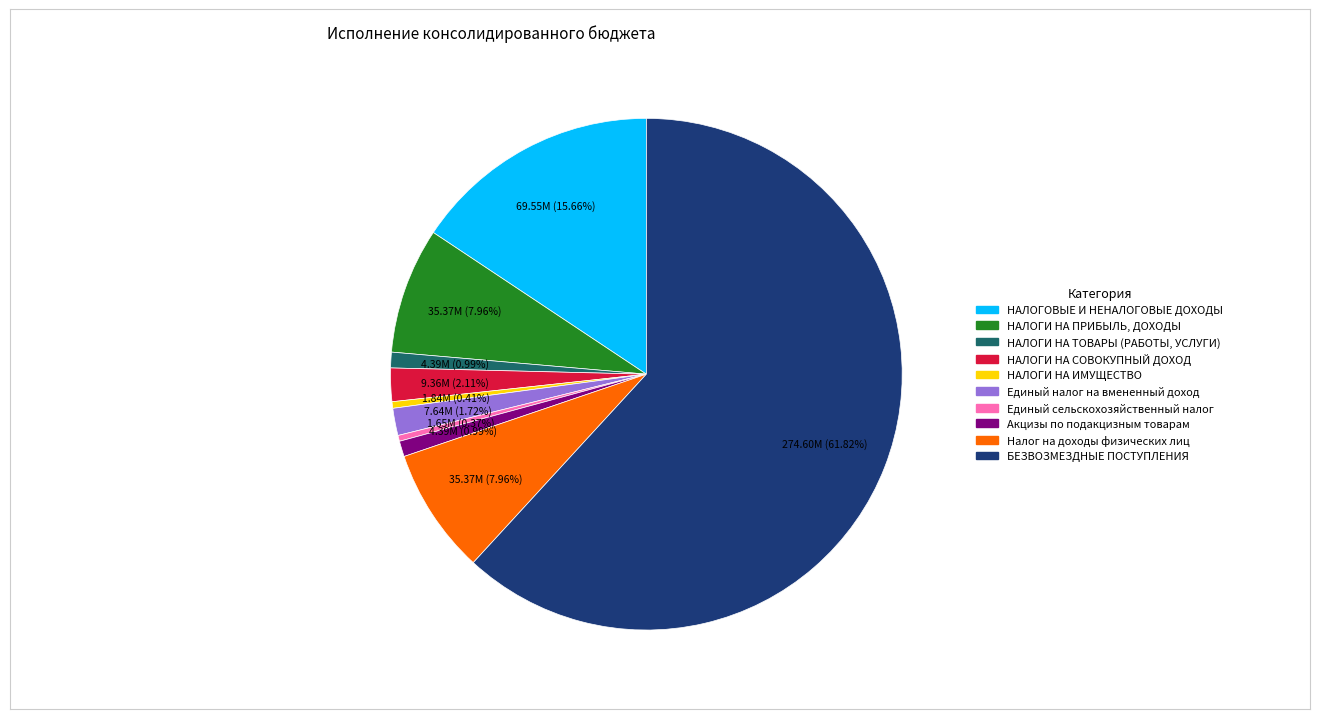

What percentage is the Единый налог на вмененный доход slice, to the nearest percent?

2%